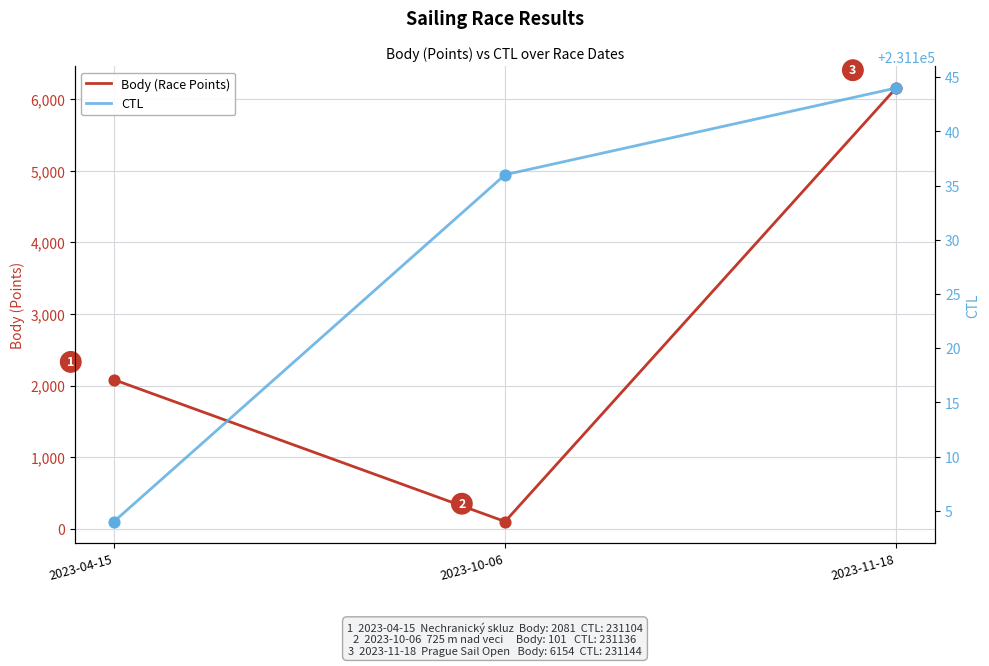

Which series contains the lowest Y value?

Body (Race Points)